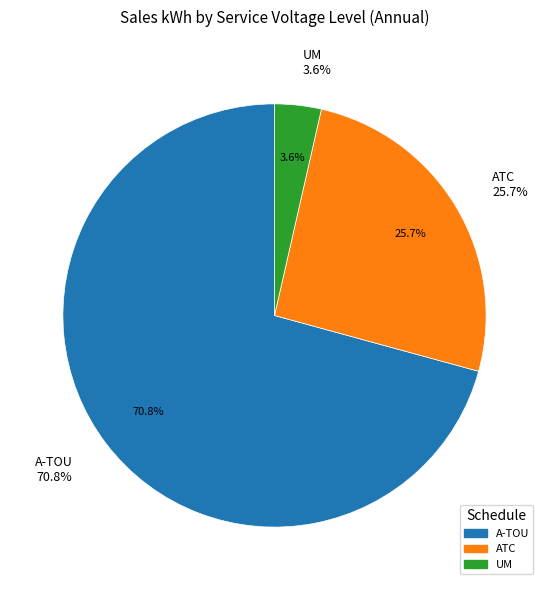

True or false: UM accounts for 4% of the total.

True